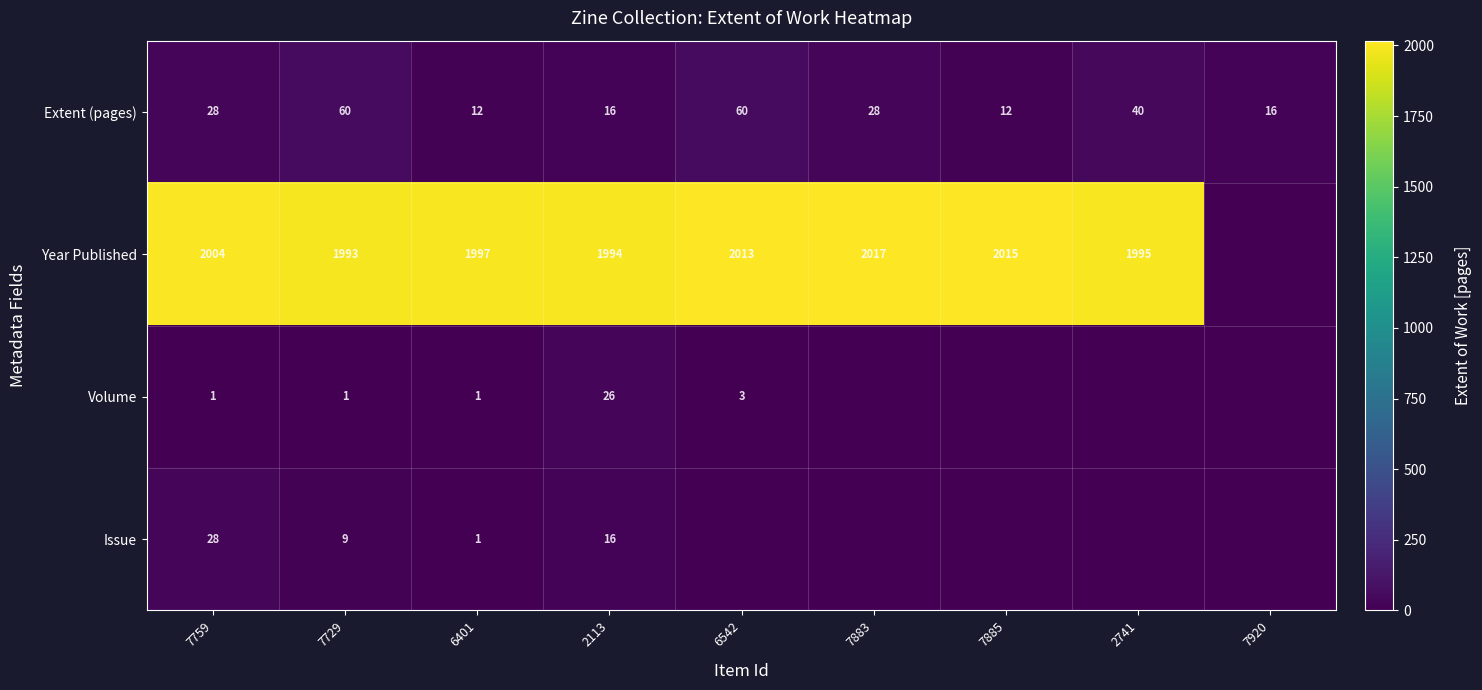

What is the difference between the highest and lowest values at 7759?

2003